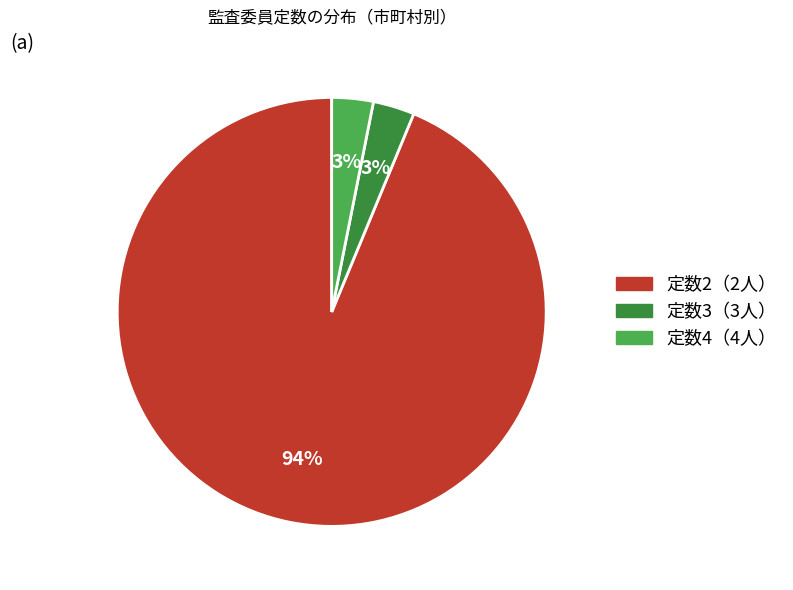

Count the number of slices in the pie.

3